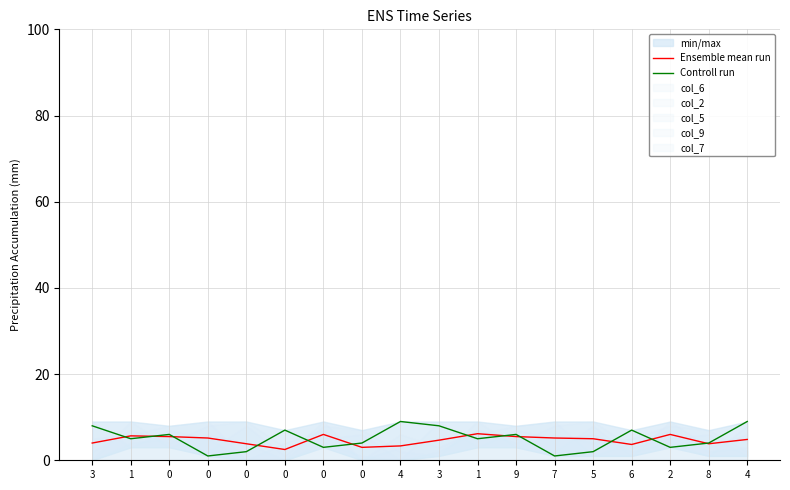

Rank the series at 0 from lowest to highest value.

Ensemble mean run, Controll run